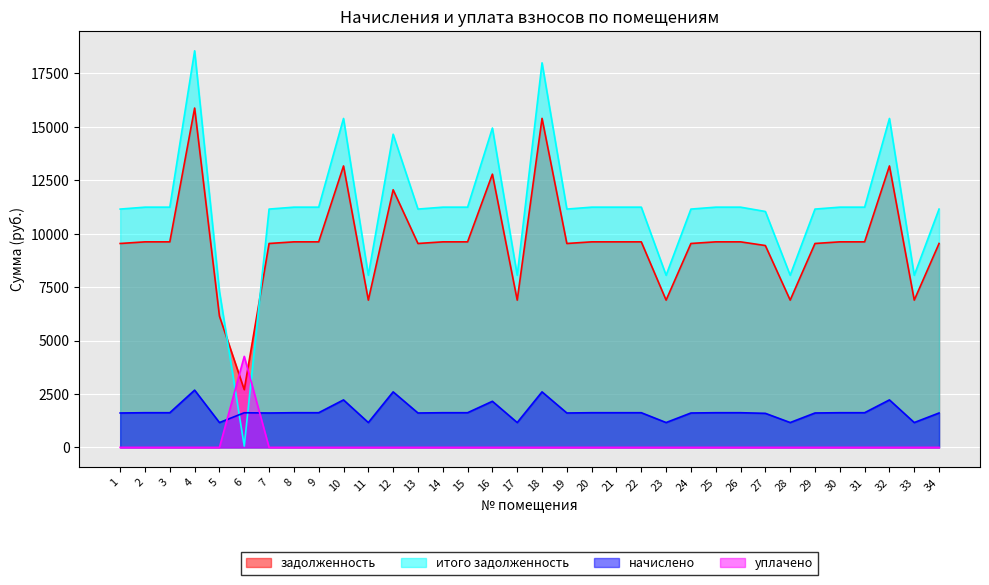

Rank the series by their maximum value, from lowest to highest.

начислено, уплачено, задолженность, итого задолженность